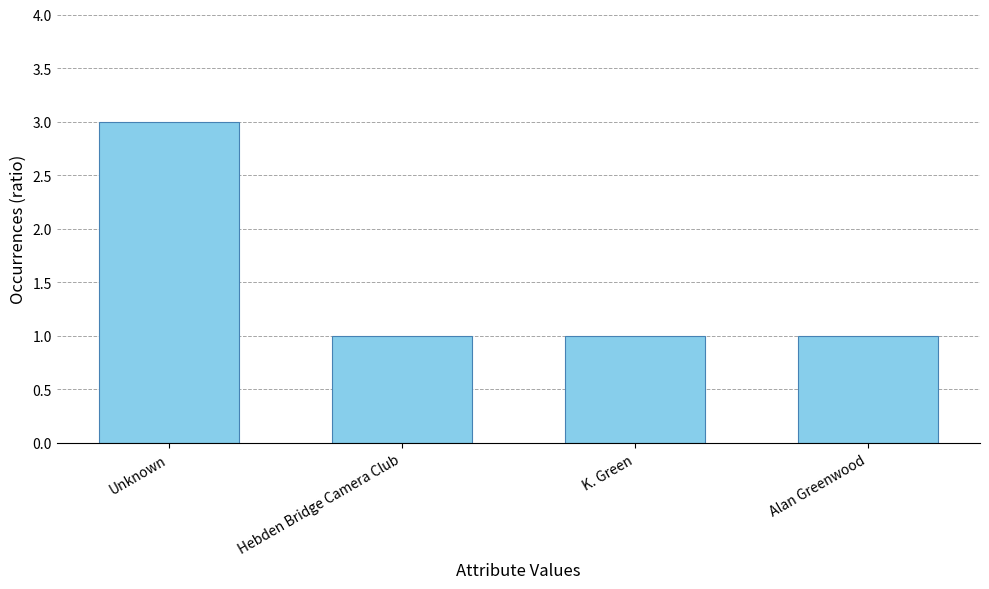

What is the maximum value shown in the chart?

3